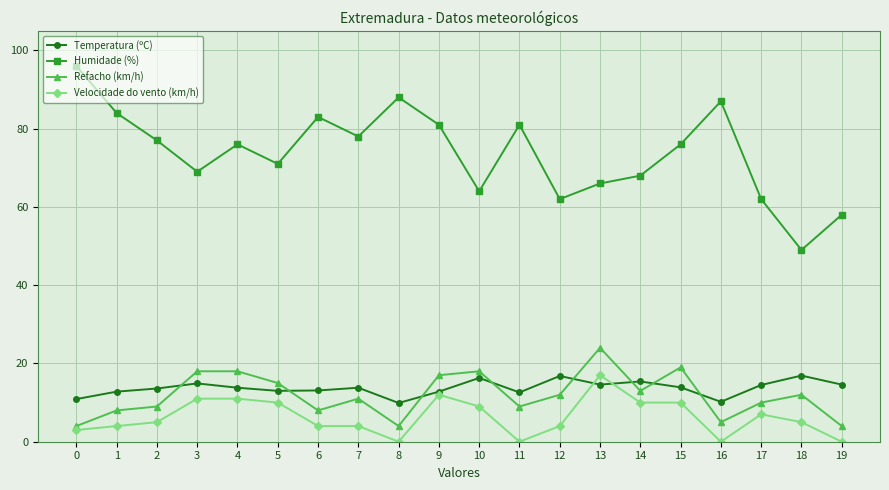

Which series has the largest range (max minus min)?

Humidade (%)